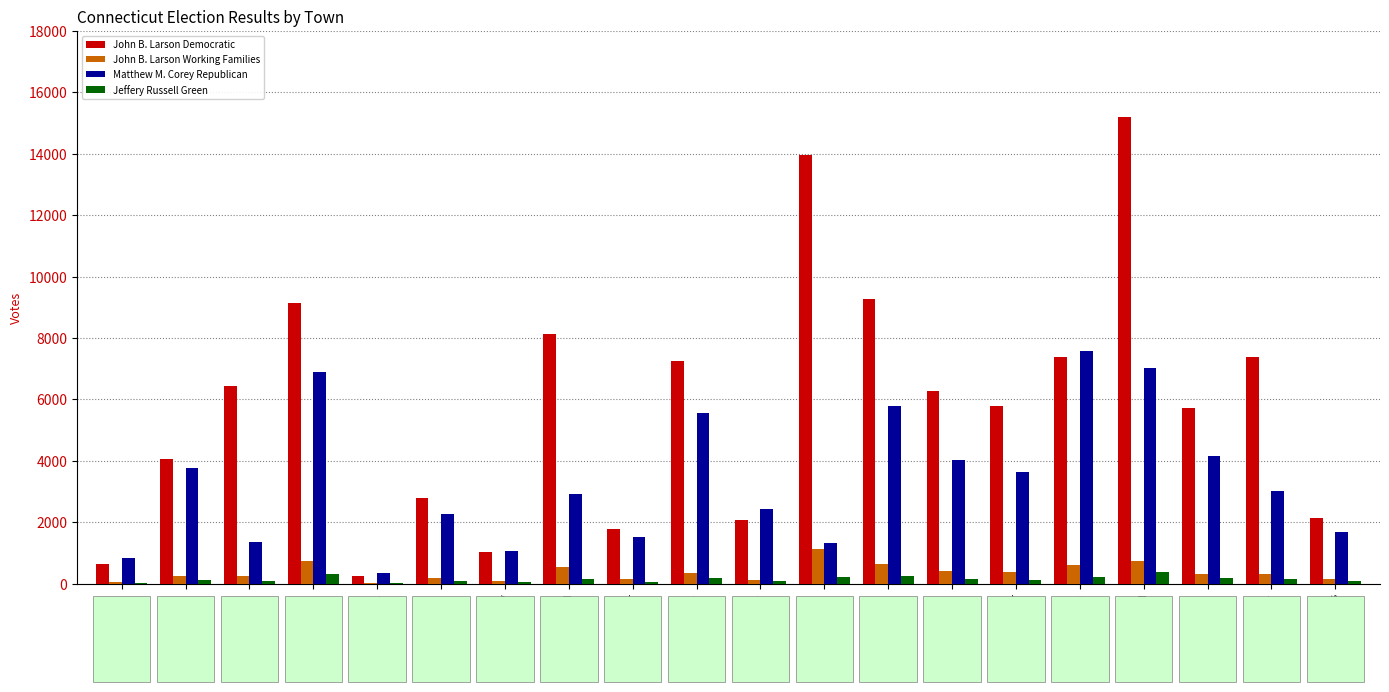

Is it true that John B. Larson Working Families equals 361 at Glastonbury?

True